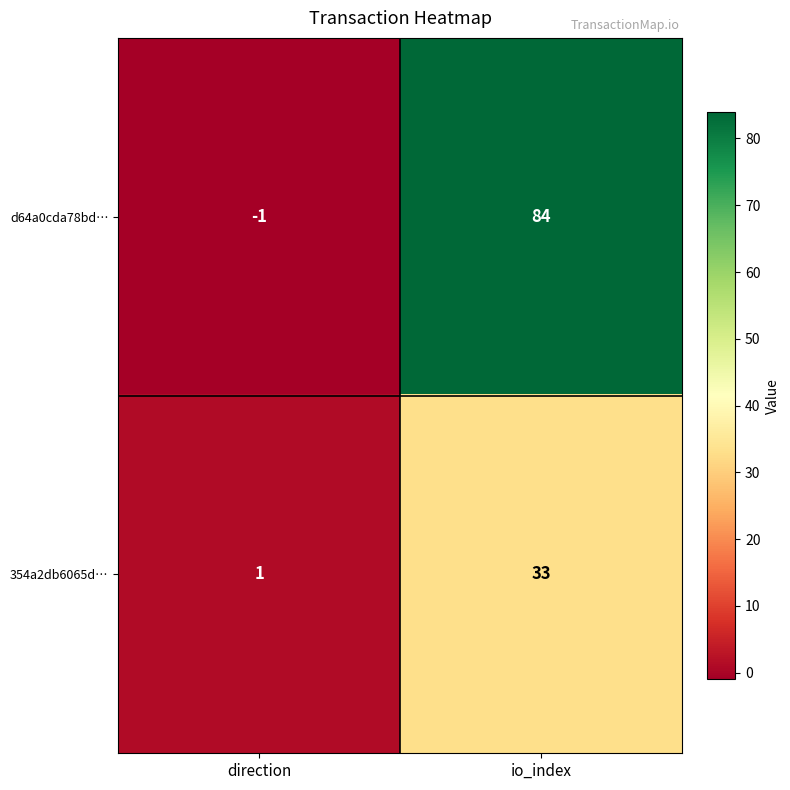

Is the value of d64a0cda78bd… at direction greater than the value of 354a2db6065d… at io_index?

No